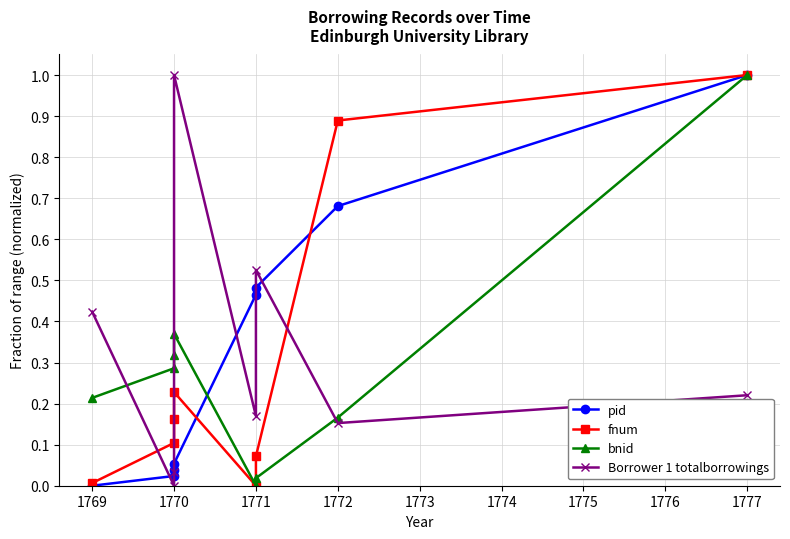

The Borrower 1 totalborrowings series shows 0.1 at 1774. True or false?

False